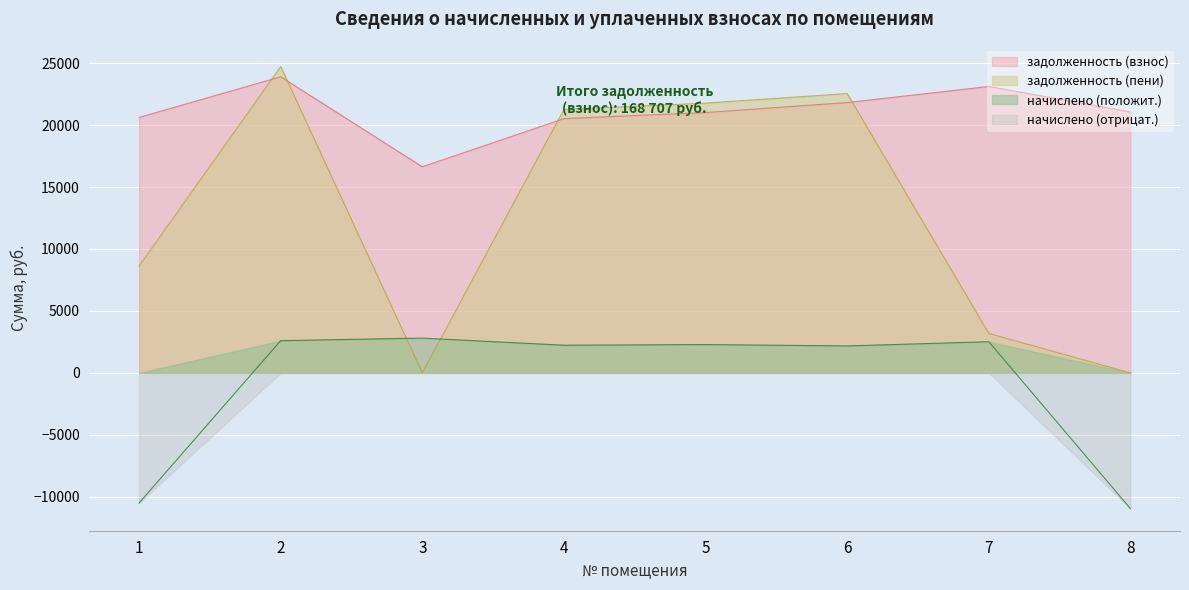

How many lines are shown in the chart?

4